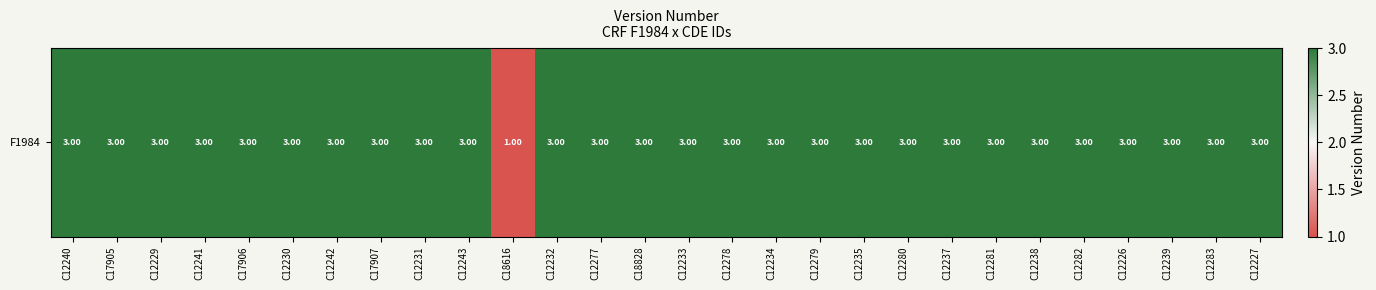

List the labels in order of value, largest first.

C12240, C17905, C12229, C12241, C17906, C12230, C12242, C17907, C12231, C12243, C12232, C12277, C18828, C12233, C12278, C12234, C12279, C12235, C12280, C12237, C12281, C12238, C12282, C12226, C12239, C12283, C12227, C18616